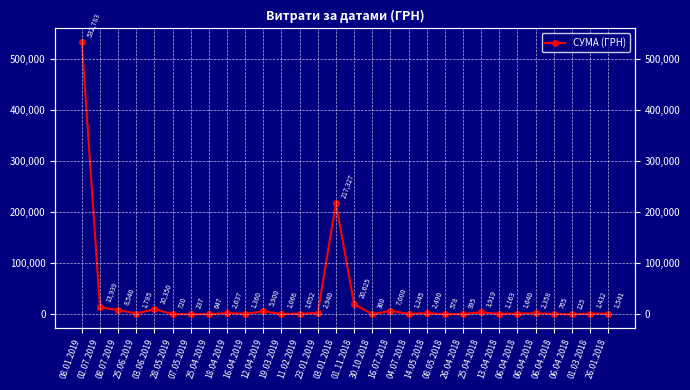

Rank the categories by value from highest to lowest.

08.01.2019, 03.01.2018, 01.11.2018, 02.07.2019, 03.06.2019, 08.07.2019, 16.07.2018, 12.04.2019, 25.04.2018, 23.01.2019, 18.04.2019, 14.05.2018, 06.04.2018, 25.06.2019, 06.04.2018, 26.01.2018, 01.03.2018, 16.04.2019, 04.07.2018, 13.04.2018, 19.03.2019, 11.02.2019, 26.04.2018, 06.04.2018, 28.05.2019, 25.04.2019, 08.05.2018, 30.10.2018, 07.05.2019, 06.04.2018